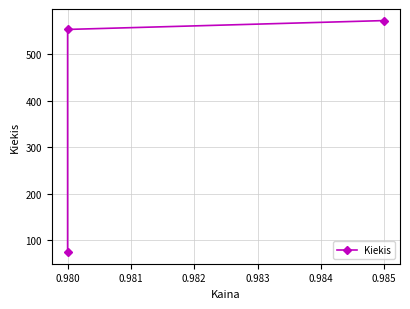

What is the difference between the maximum and minimum values?

497